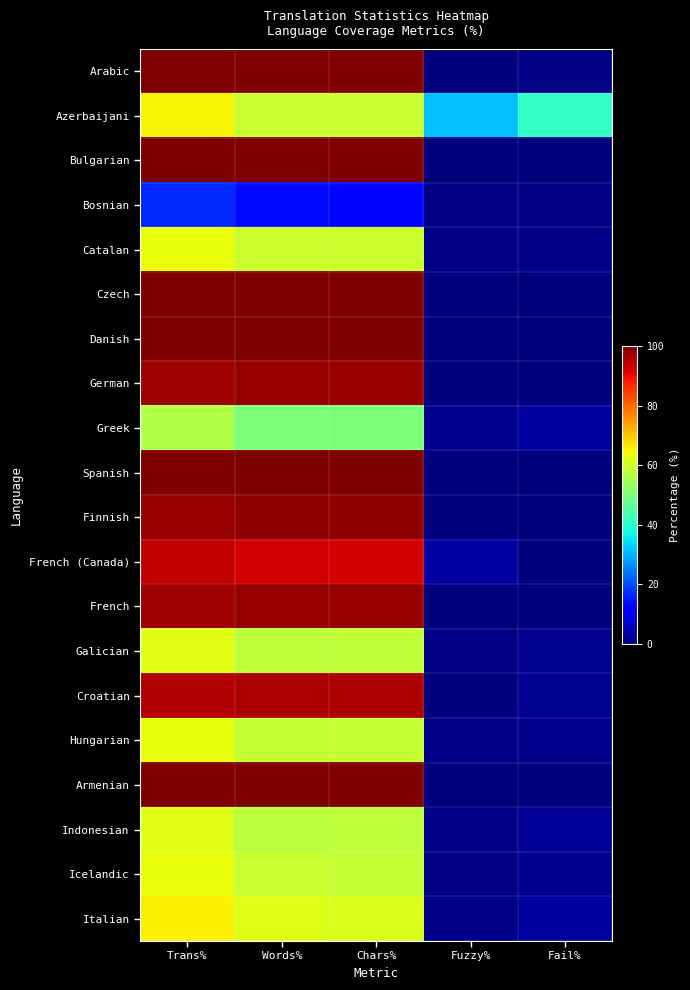

At which category does the chart reach its peak across all series?

Trans%